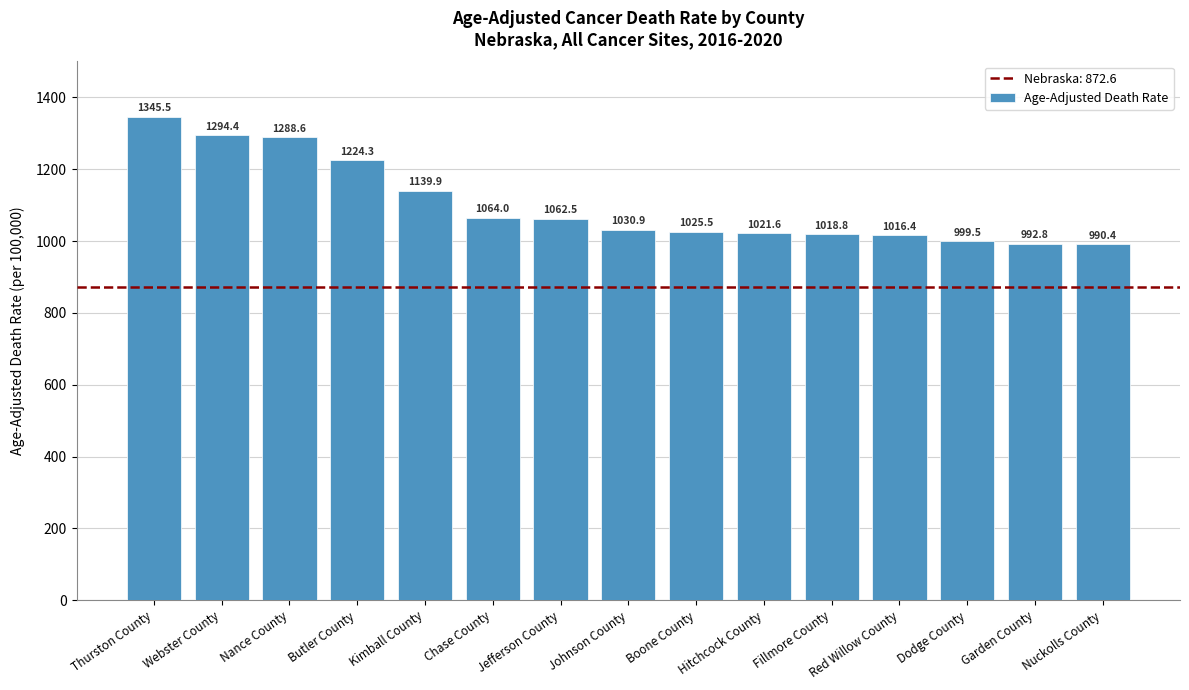

How many data points are less than 1030?

7